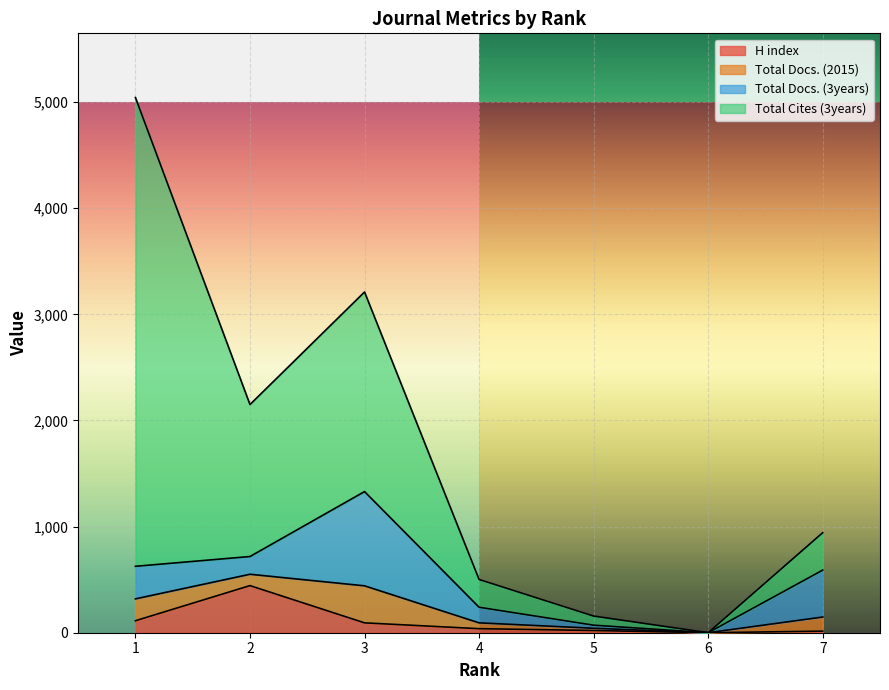

How many interior local peaks does the Total Docs. (3years) series have?

1